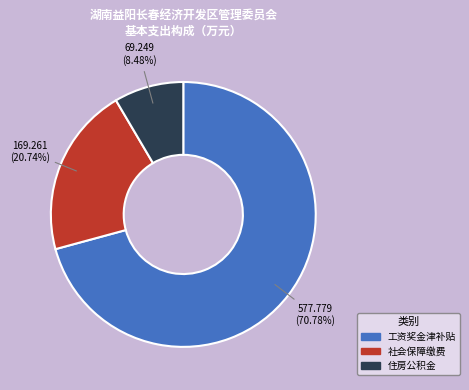

What percentage is the 住房公积金 slice, to the nearest percent?

8%